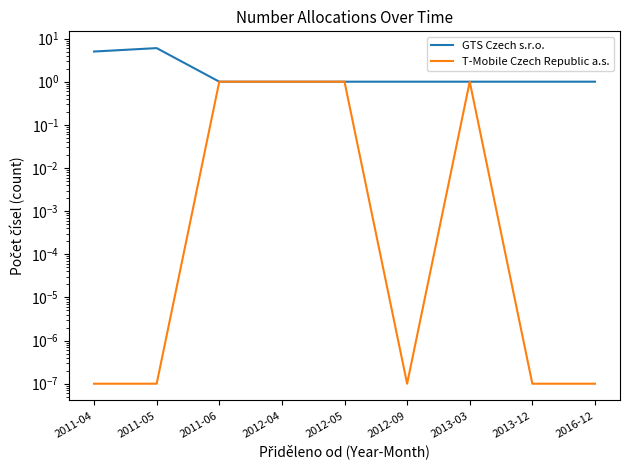

At which category is the sum across all series the highest?

2011-05